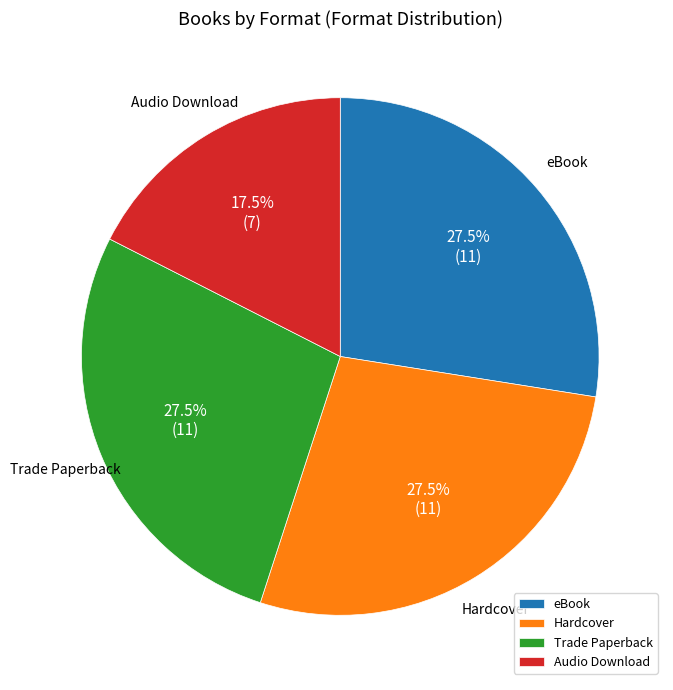

What is the smallest slice in the pie chart?

Audio Download